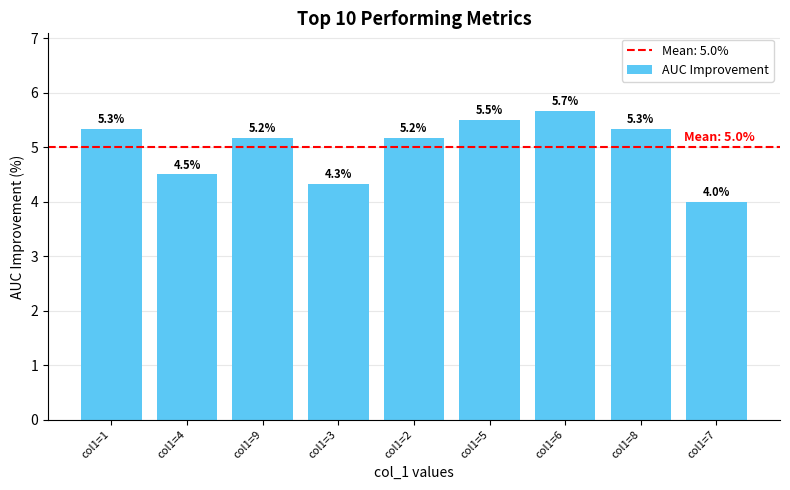

Which category has the highest value across all series?

col1=6